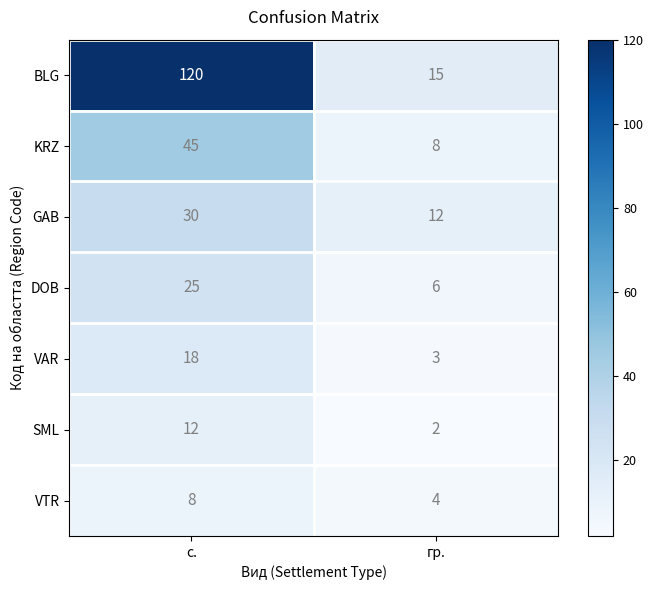

Reading right to left, extract all data points from this chart.

BLG: гр.=15	с.=120
KRZ: гр.=8	с.=45
GAB: гр.=12	с.=30
DOB: гр.=6	с.=25
VAR: гр.=3	с.=18
SML: гр.=2	с.=12
VTR: гр.=4	с.=8